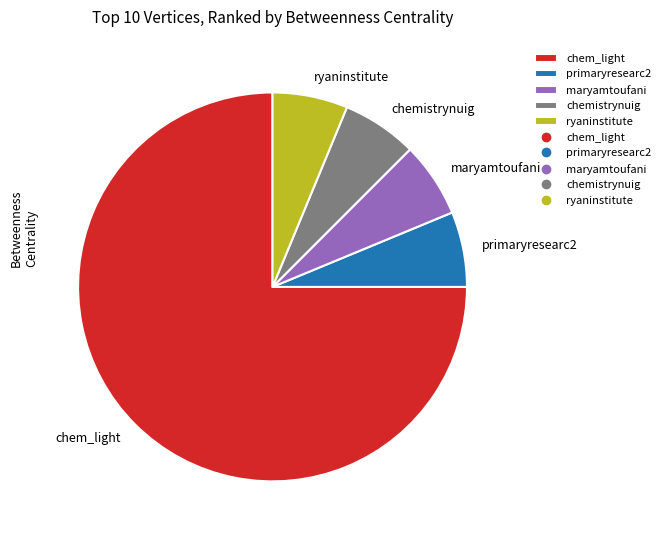

Does ryaninstitute account for over 50% of the chart?

No